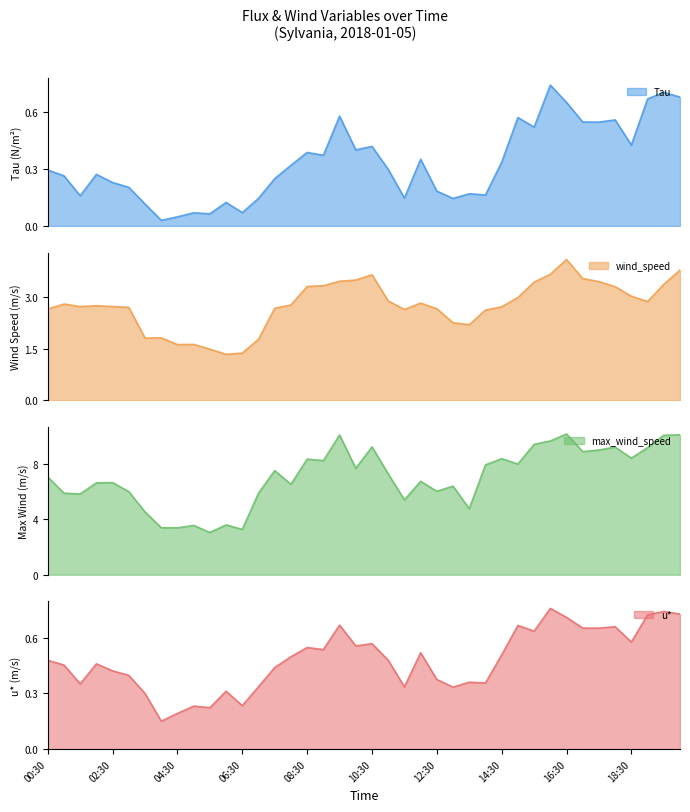

How many distinct data groups are displayed?

4